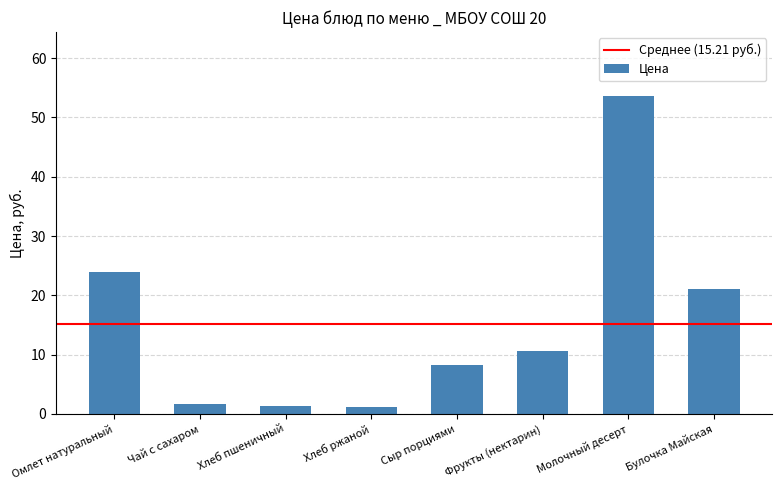

What is the average value?

15.2